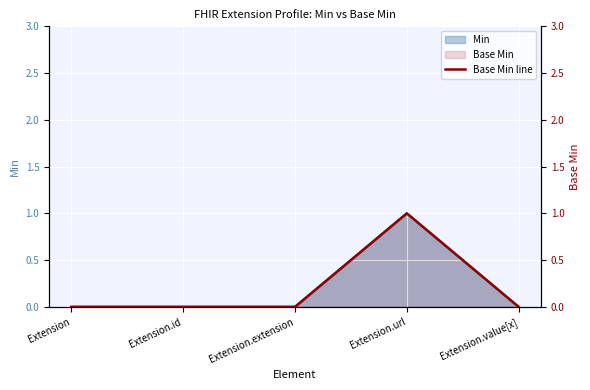

At which label is the value closest to 0?

Extension